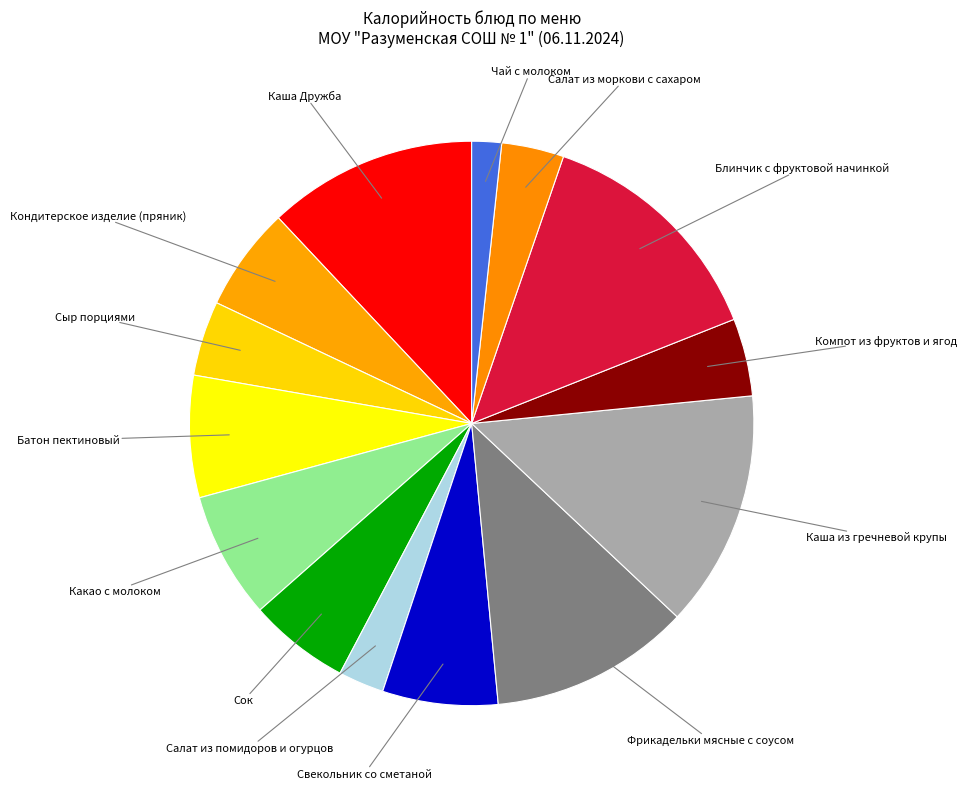

What is the largest slice in the pie chart?

Блинчик с фруктовой начинкой